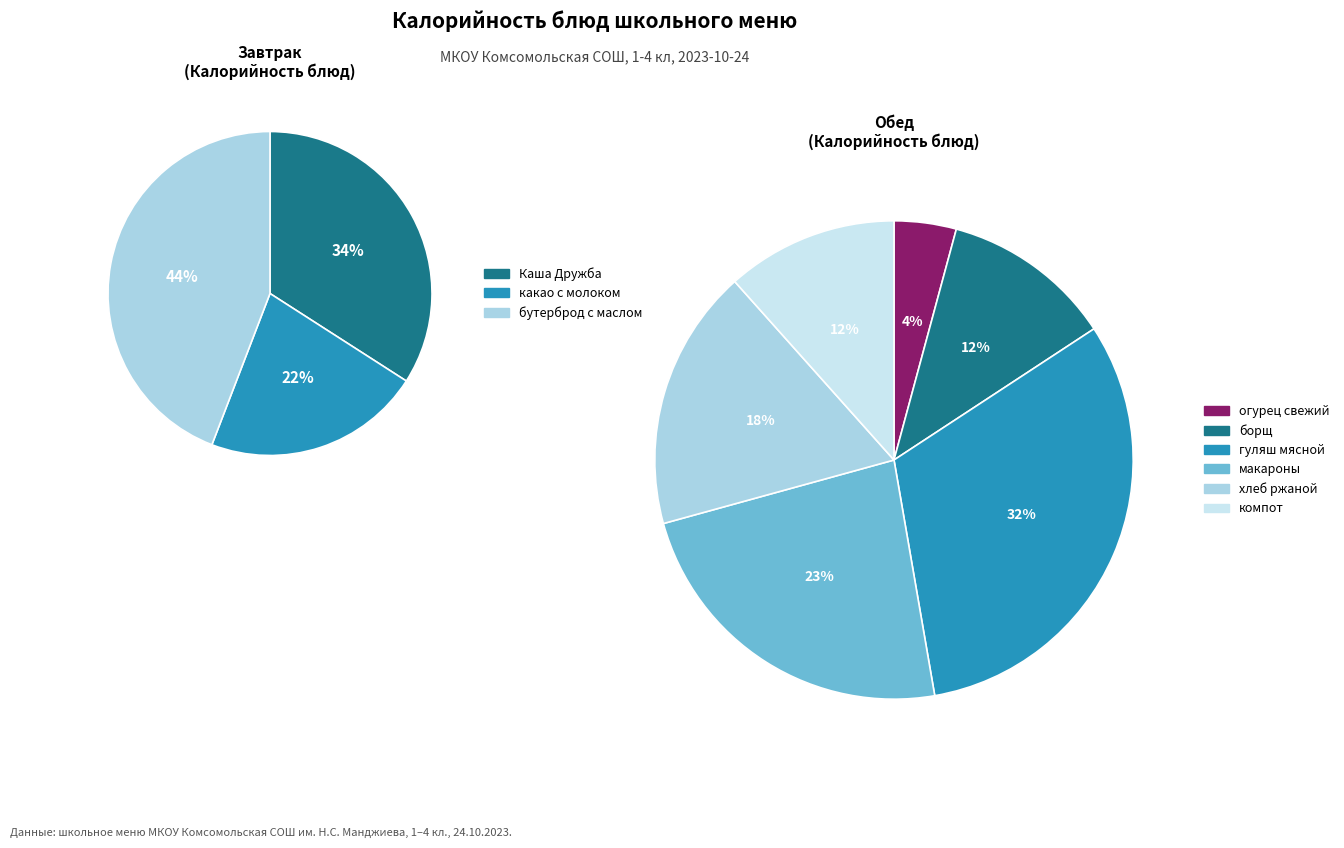

Is it true that бутерброд с маслом is 27% of the pie?

False